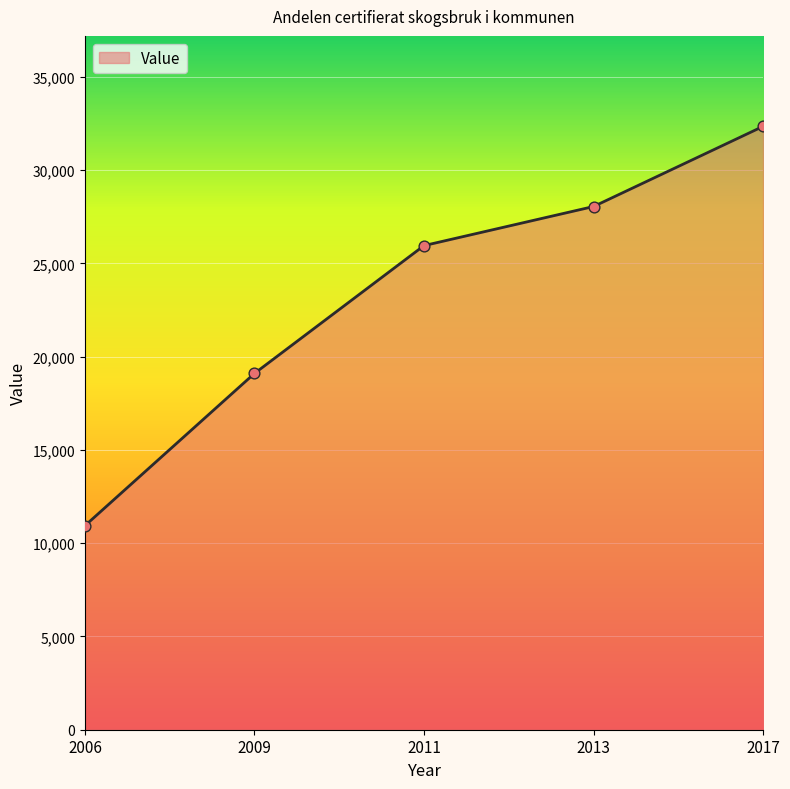

What is the ratio of the value at 2006 to the value at 2017?

0.3